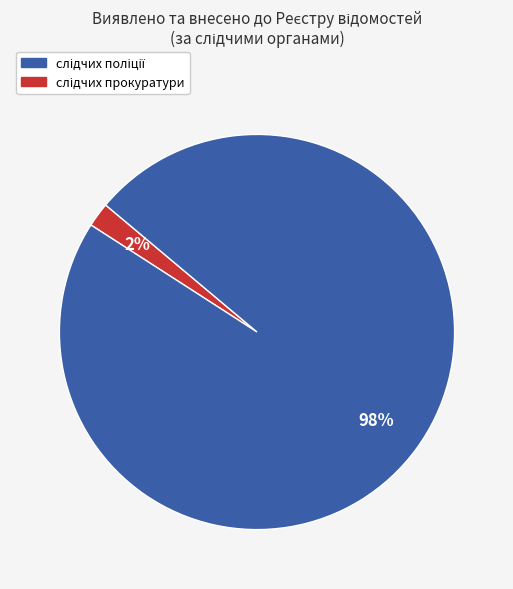

Is there a majority slice in this chart?

Yes